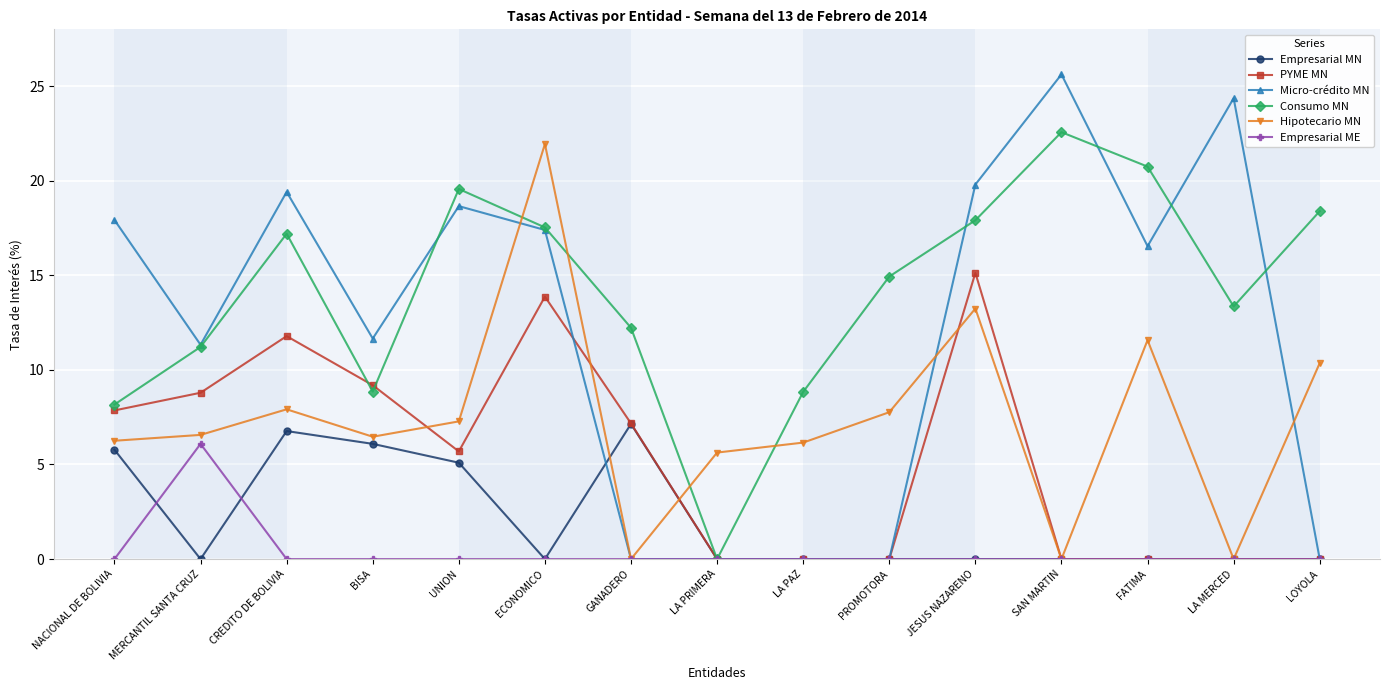

List the series in order of their peak value, highest first.

Micro-crédito MN, Consumo MN, Hipotecario MN, PYME MN, Empresarial MN, Empresarial ME